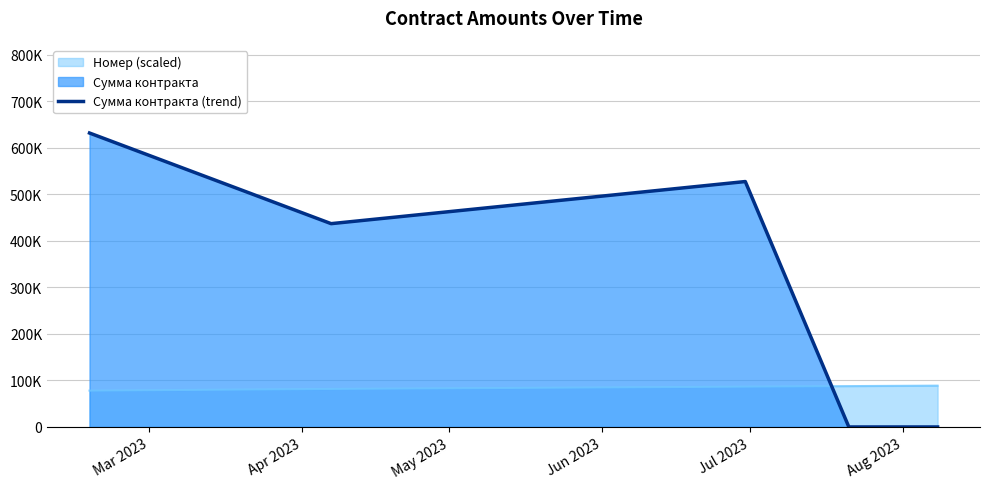

Where is the first local minimum?

Apr 2023